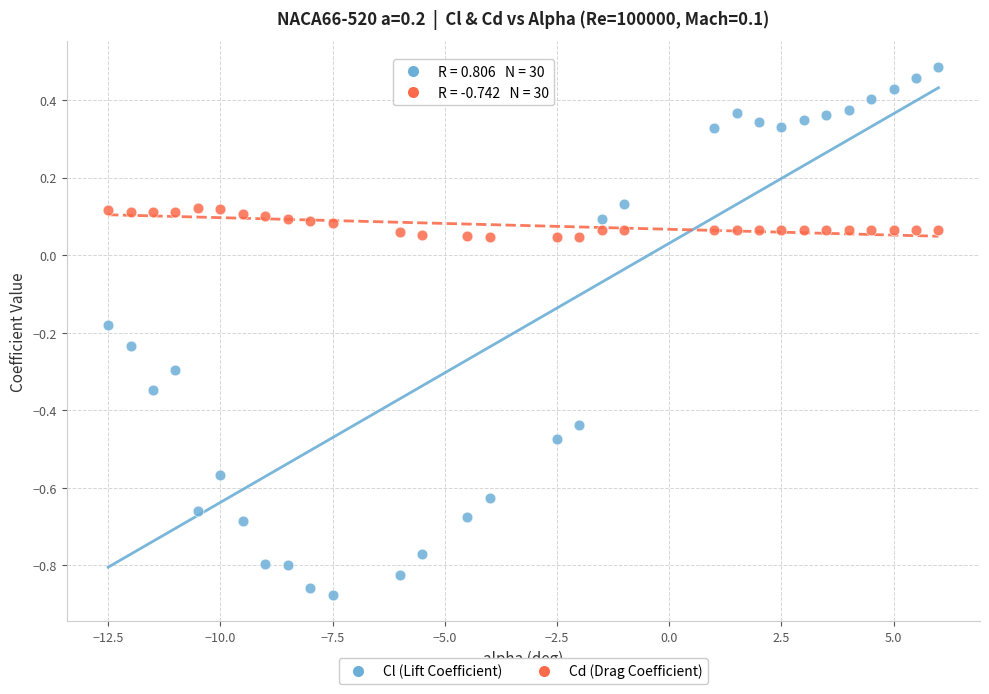

Across all data points, what is the range of X values (max minus min)?

18.5